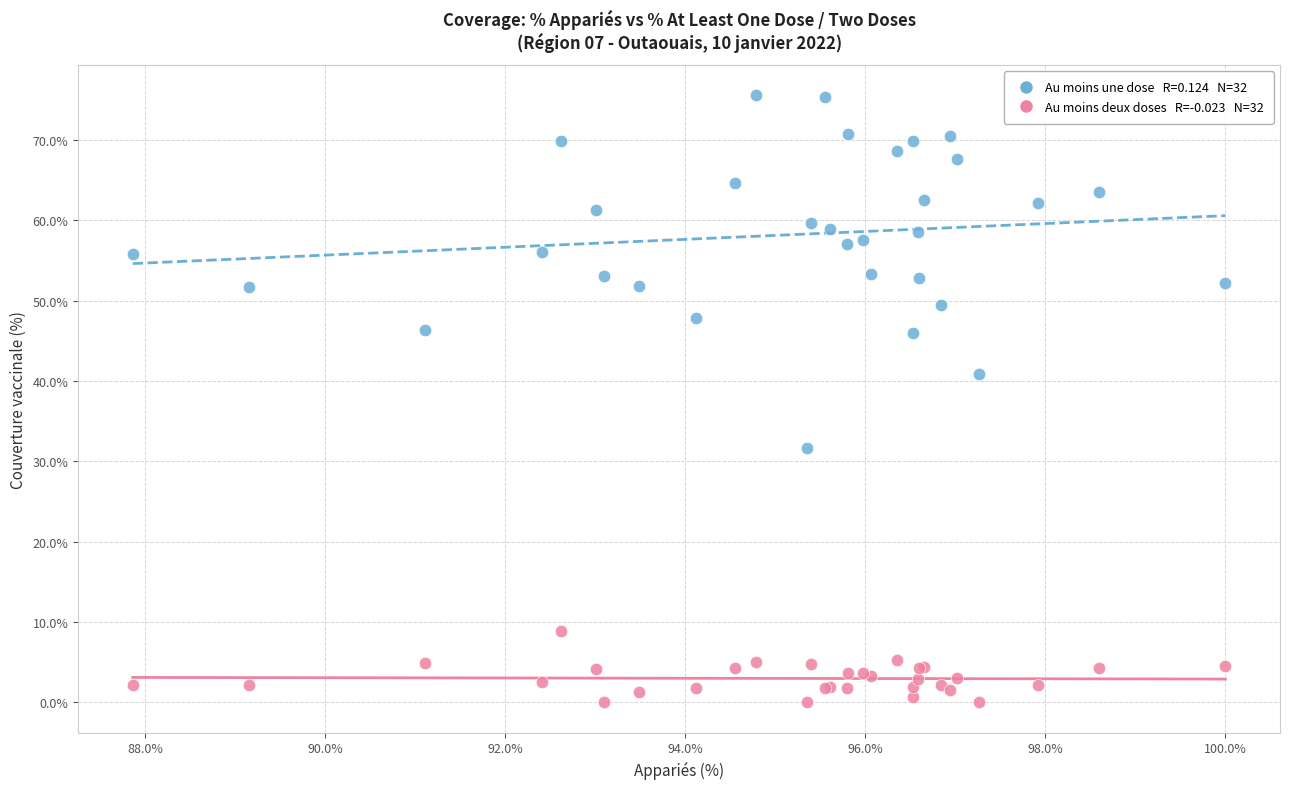

Across all series, what Y value is closest to 37?

40.8